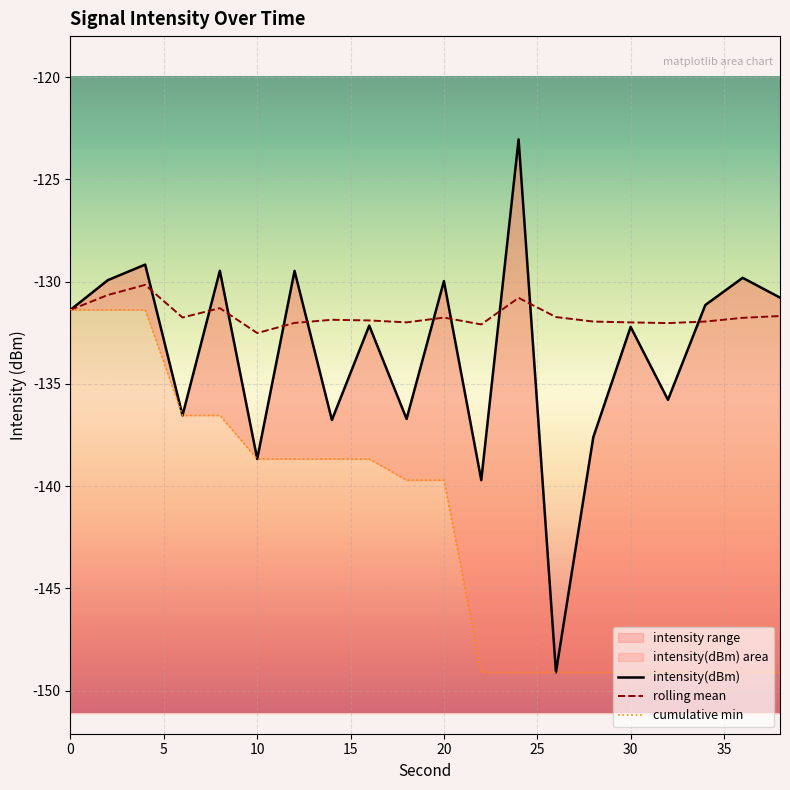

How many data points in cumulative min are above -139?

9